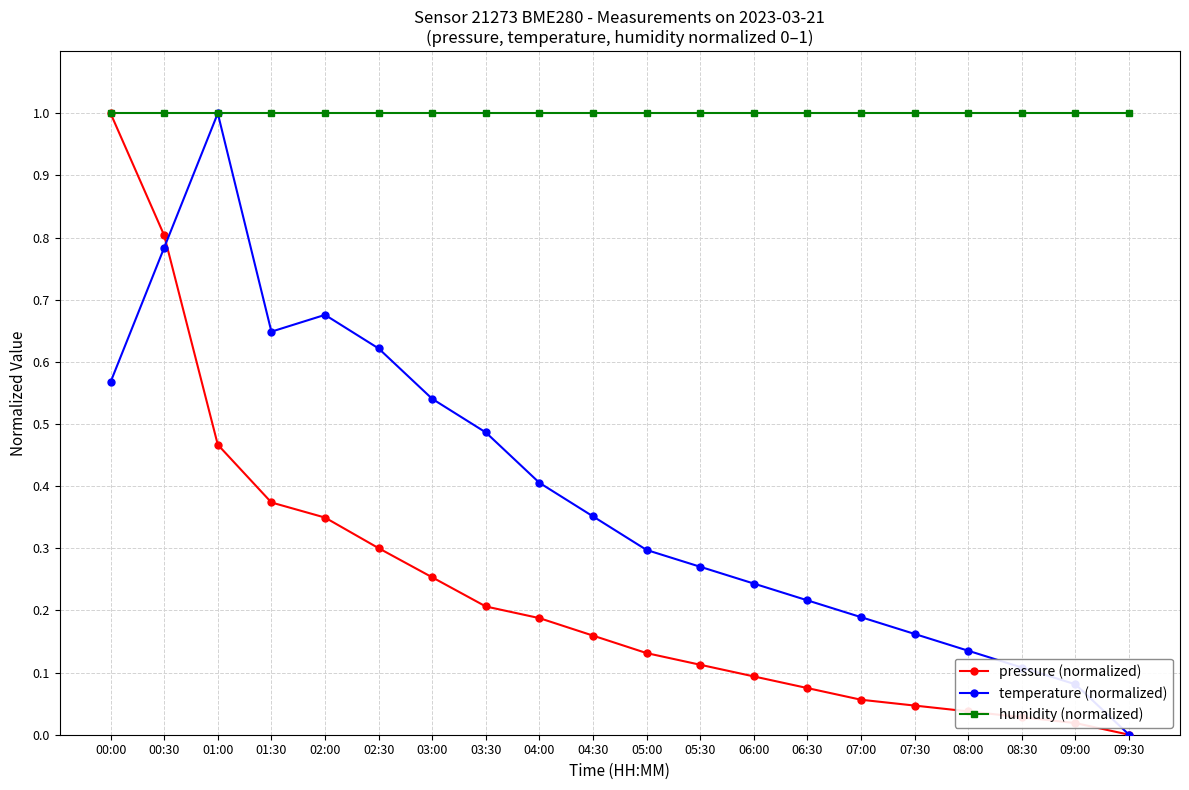

Rank the series at 05:30 from highest to lowest value.

humidity (normalized), temperature (normalized), pressure (normalized)